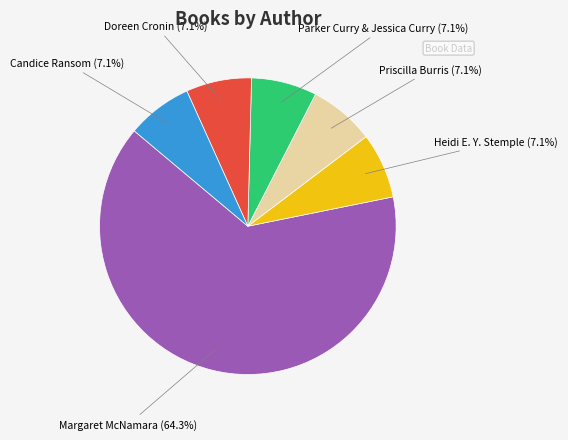

What is the largest slice in the pie chart?

Margaret McNamara